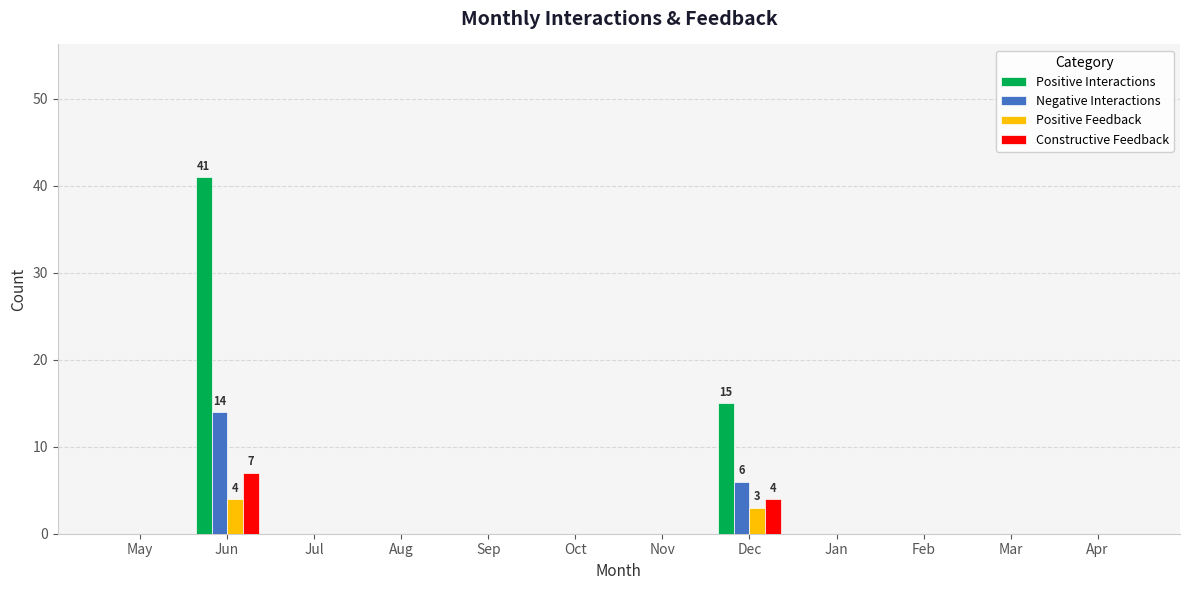

Reading left to right, what are all the values shown in this chart?

Positive Interactions: May=0	Jun=41	Jul=0	Aug=0	Sep=0	Oct=0	Nov=0	Dec=15	Jan=0	Feb=0	Mar=0	Apr=0
Negative Interactions: May=0	Jun=14	Jul=0	Aug=0	Sep=0	Oct=0	Nov=0	Dec=6	Jan=0	Feb=0	Mar=0	Apr=0
Positive Feedback: May=0	Jun=4	Jul=0	Aug=0	Sep=0	Oct=0	Nov=0	Dec=3	Jan=0	Feb=0	Mar=0	Apr=0
Constructive Feedback: May=0	Jun=7	Jul=0	Aug=0	Sep=0	Oct=0	Nov=0	Dec=4	Jan=0	Feb=0	Mar=0	Apr=0